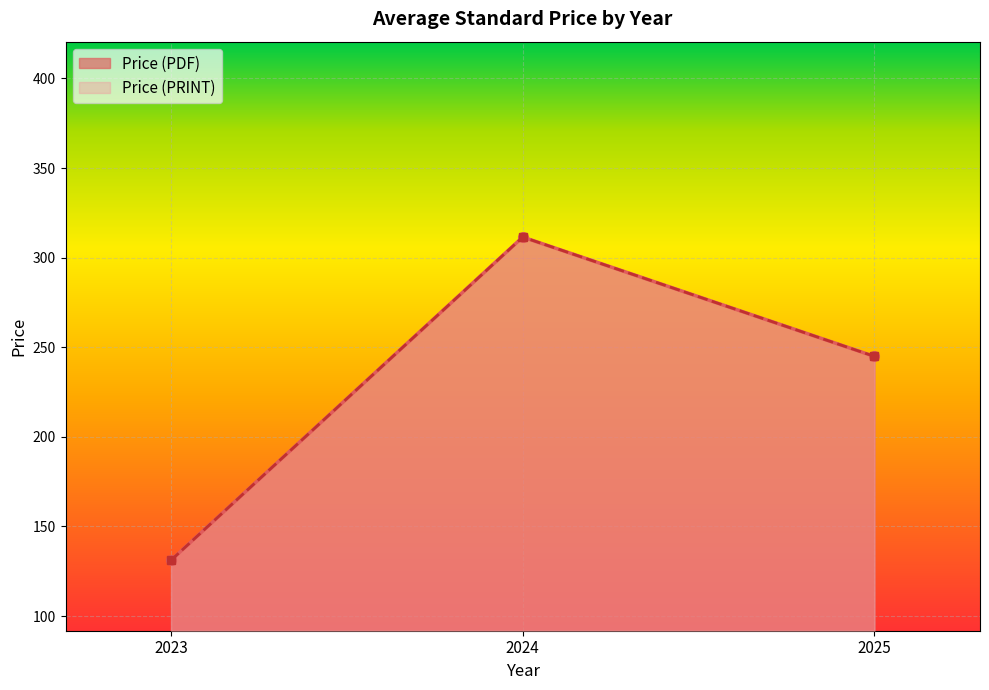

What is the approximate value of Price (PRINT) at 2025?

162.8